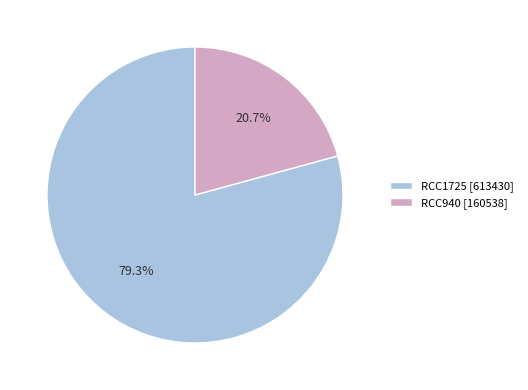

To the nearest percent, what percentage of the pie is RCC1725?

79%